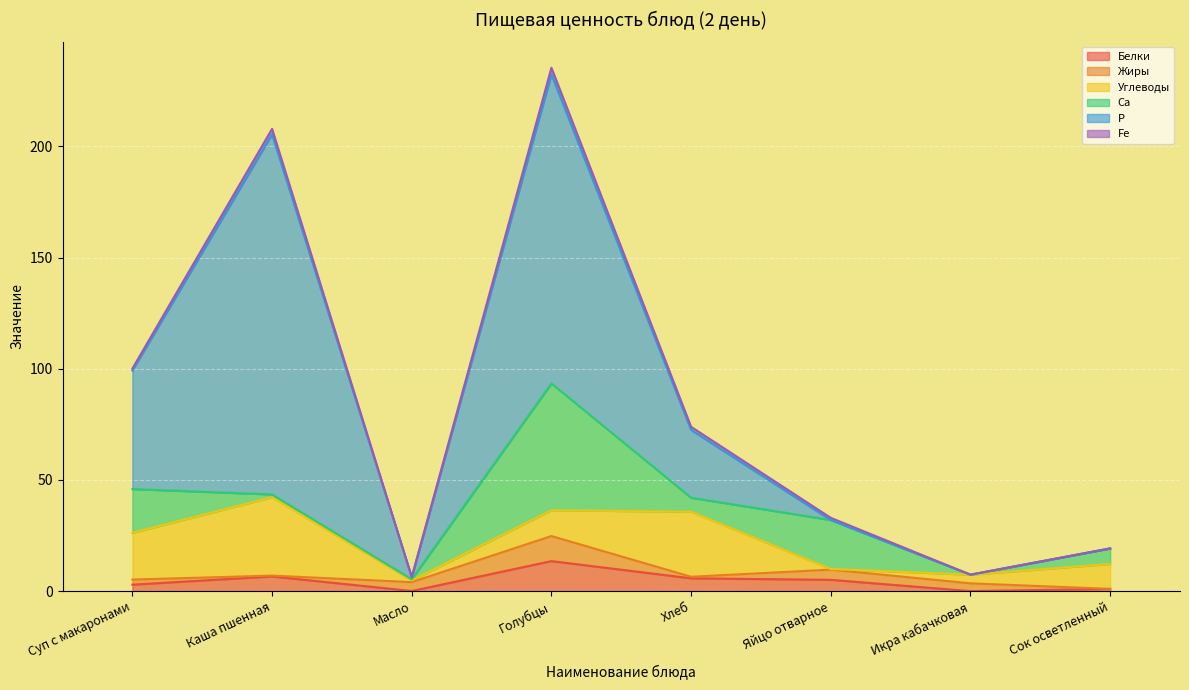

Is the value of Fe at Суп с макаронами greater than the value of Жиры at Хлеб?

Yes